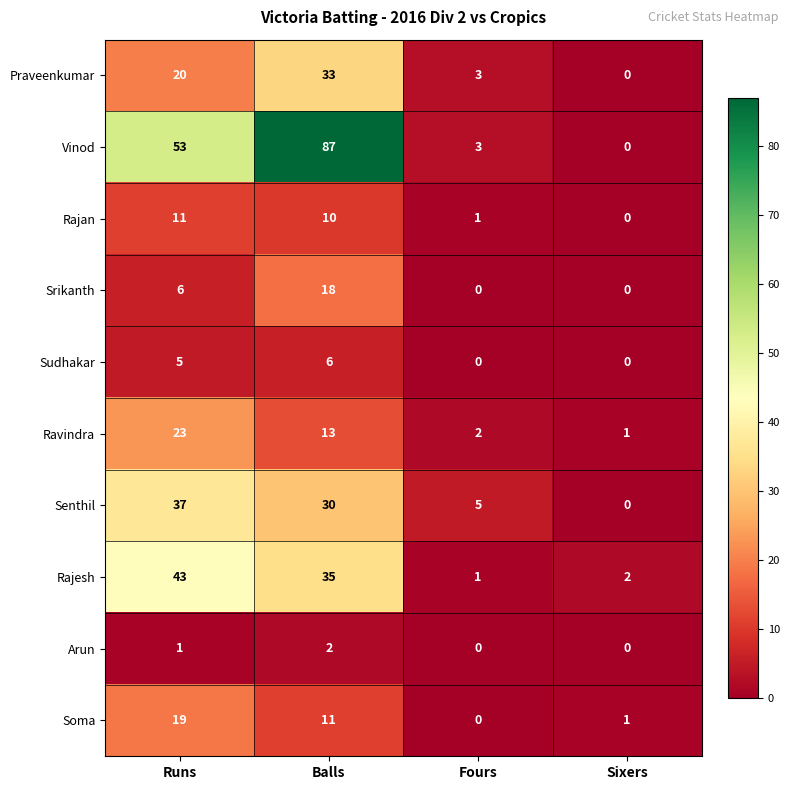

Rank the categories by Vinod value from highest to lowest.

Balls, Runs, Fours, Sixers